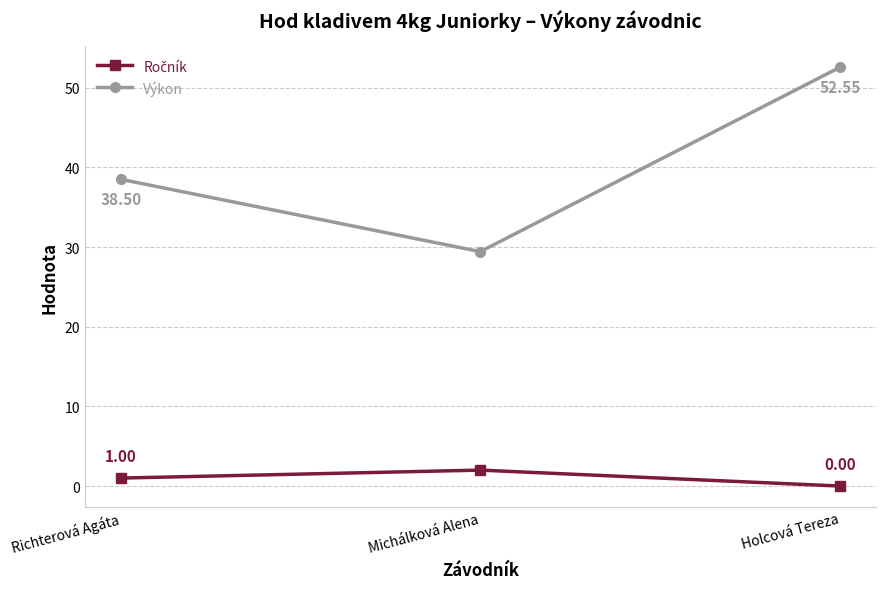

What is the label of the 1st point from the left?

Richterová Agáta